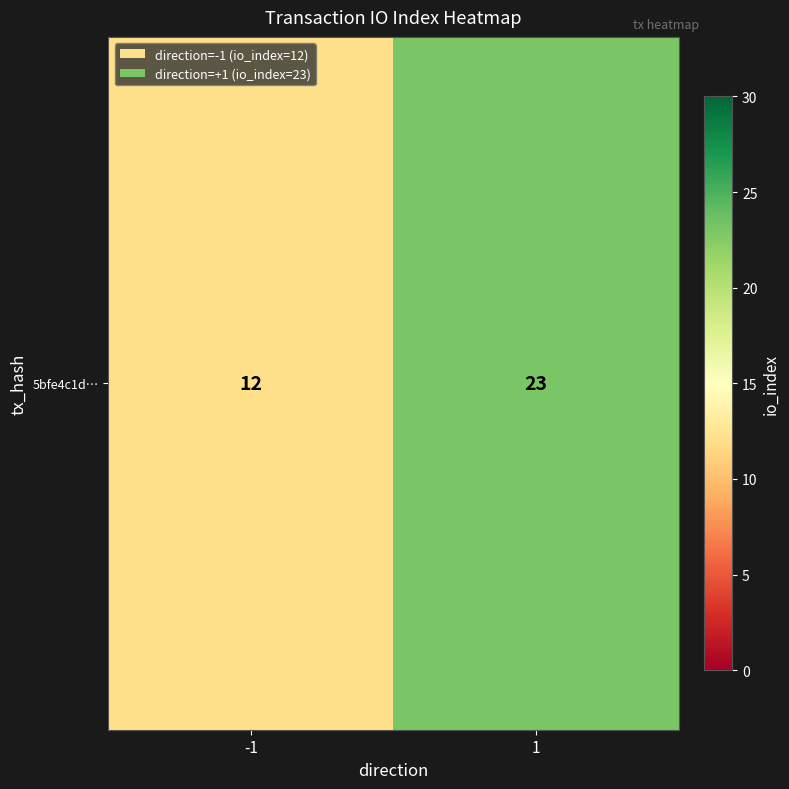

What is the sum of the values at -1 and 1?

35